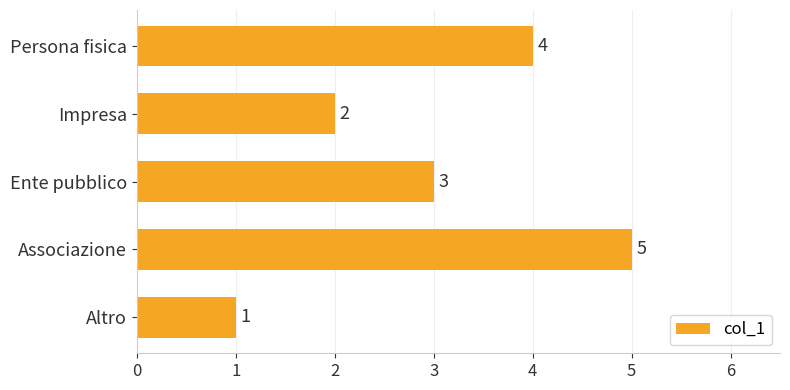

List the labels in order of value, smallest first.

Altro, Impresa, Ente pubblico, Persona fisica, Associazione